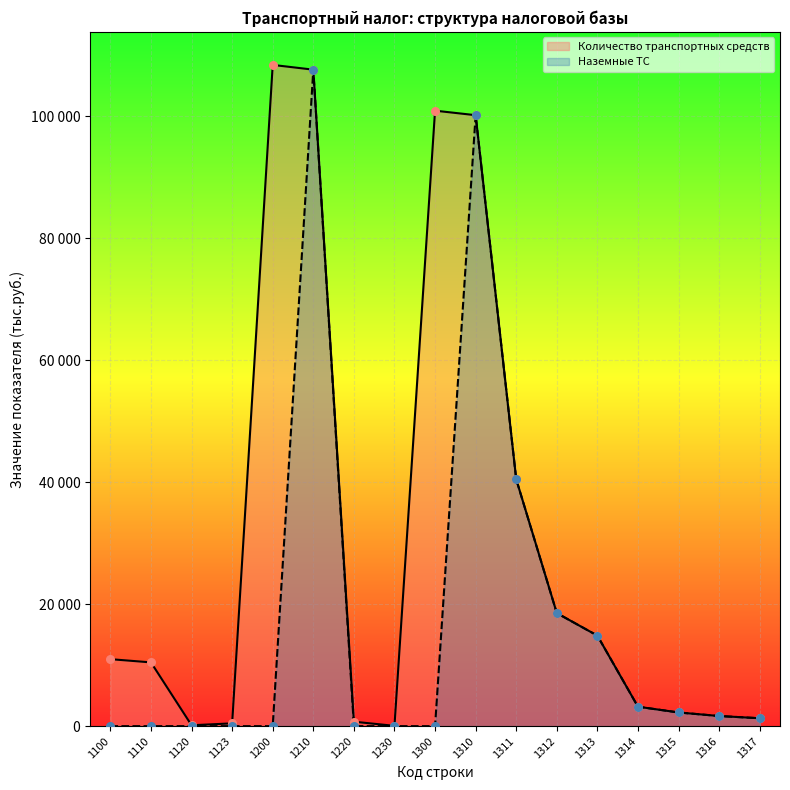

Is the value of Наземные ТС at 1100 greater than the value of Количество транспортных средств at 1210?

No